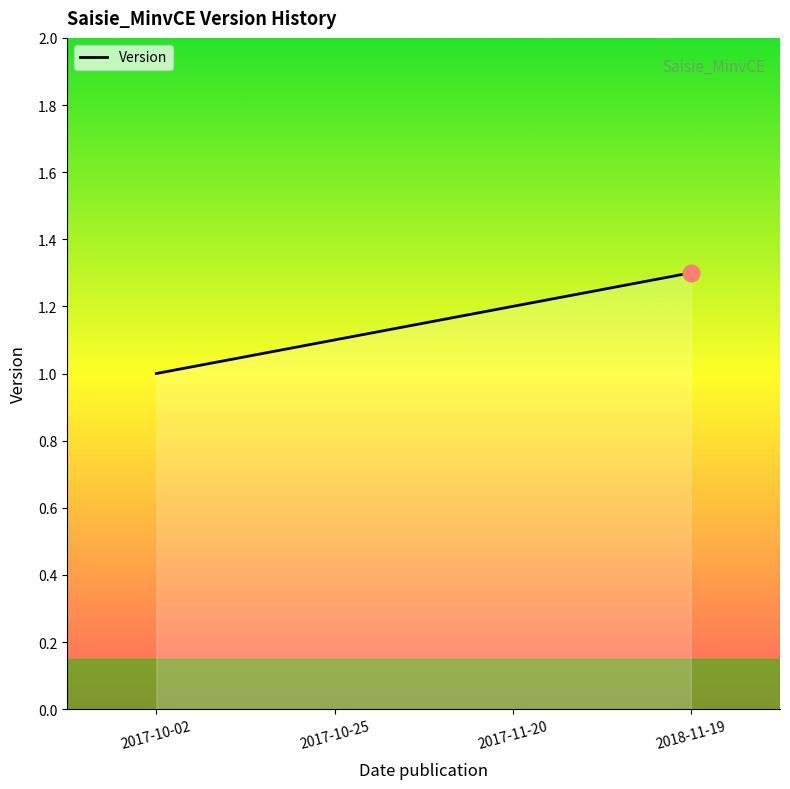

What position from the right is 2017-11-20?

2